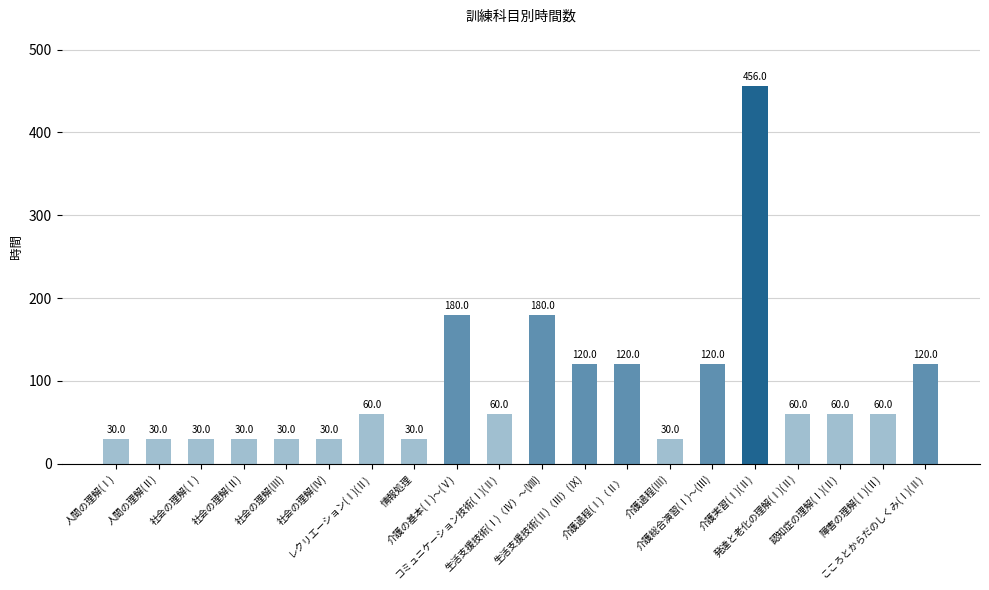

What is the approximate value at レクリエーション(Ⅰ)(Ⅱ), to the nearest 50?

50